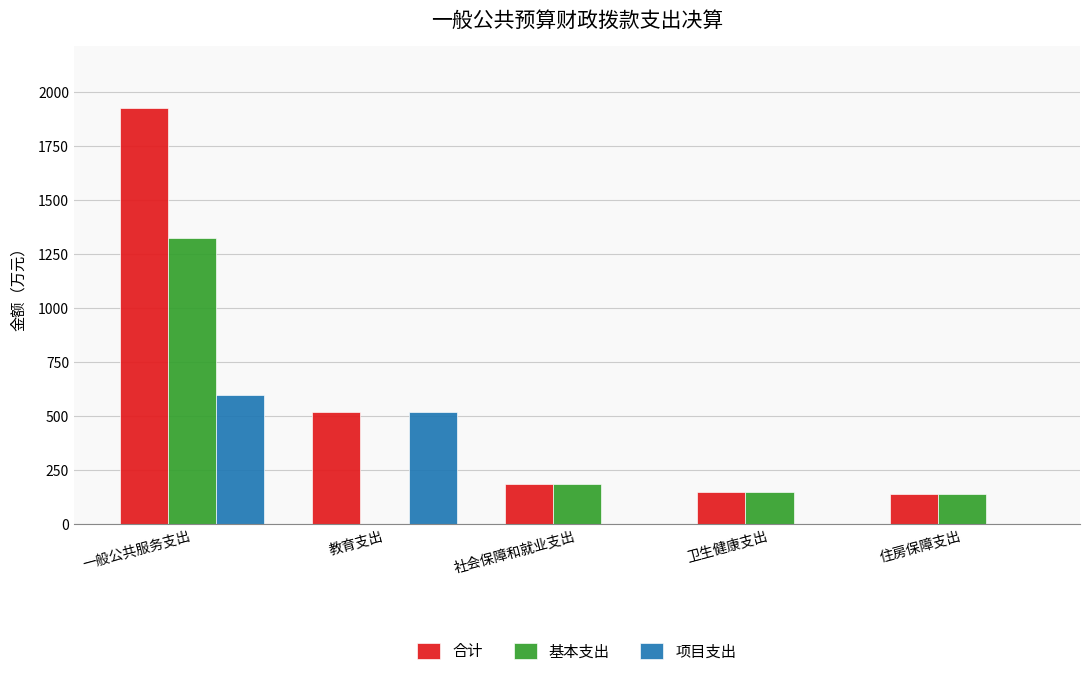

At which label is 基本支出 closest to 662?

社会保障和就业支出